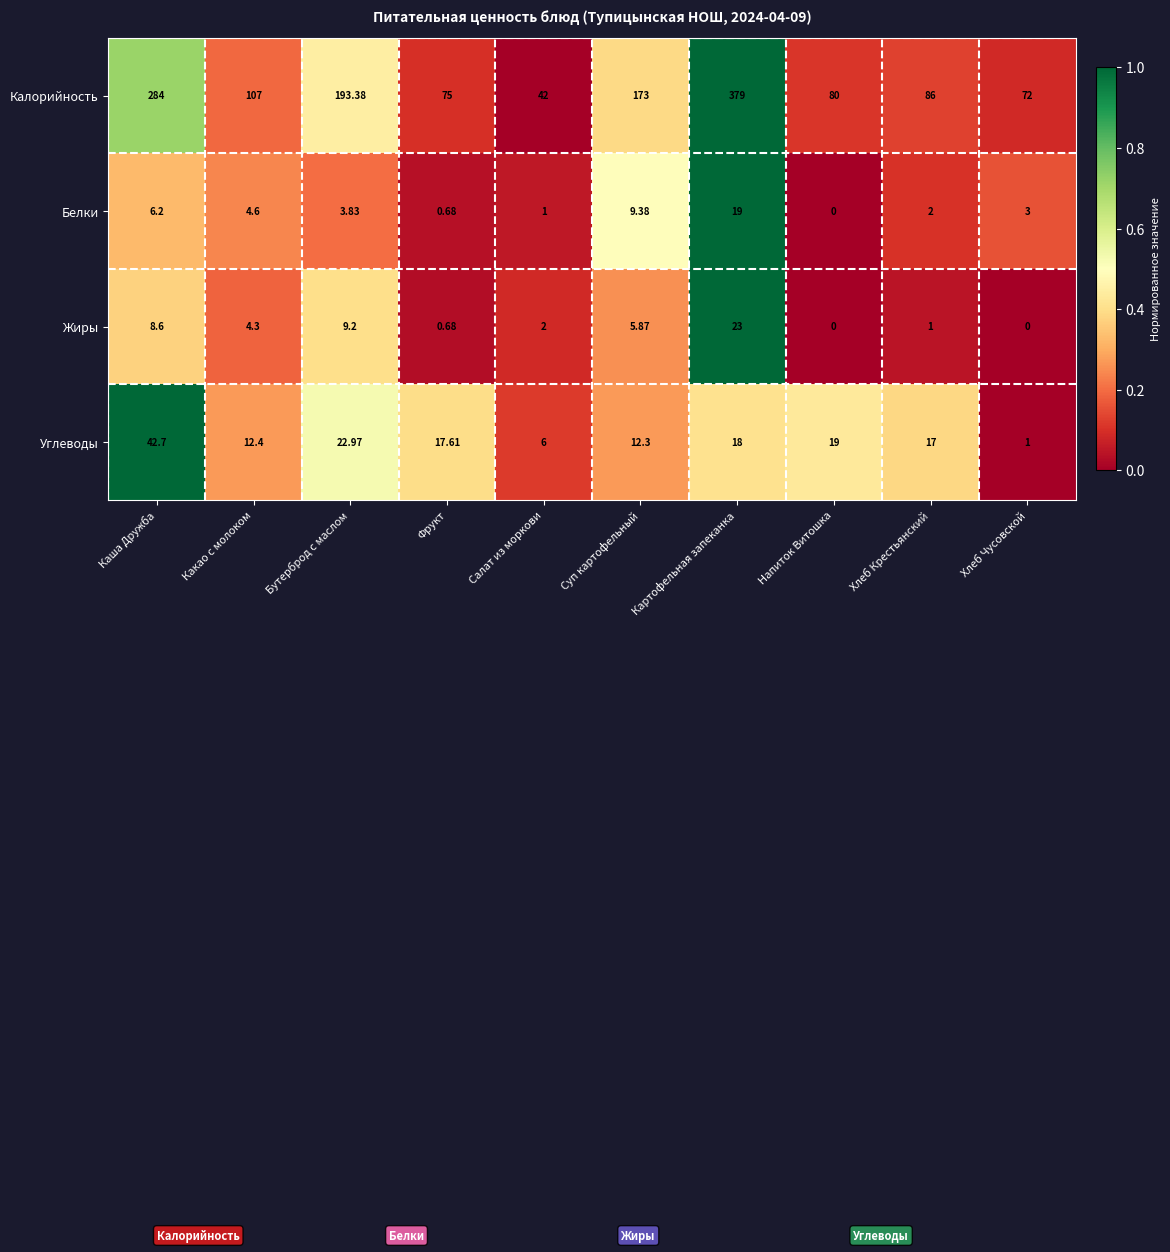

At which label is Калорийность closest to 210?

Бутерброд с маслом